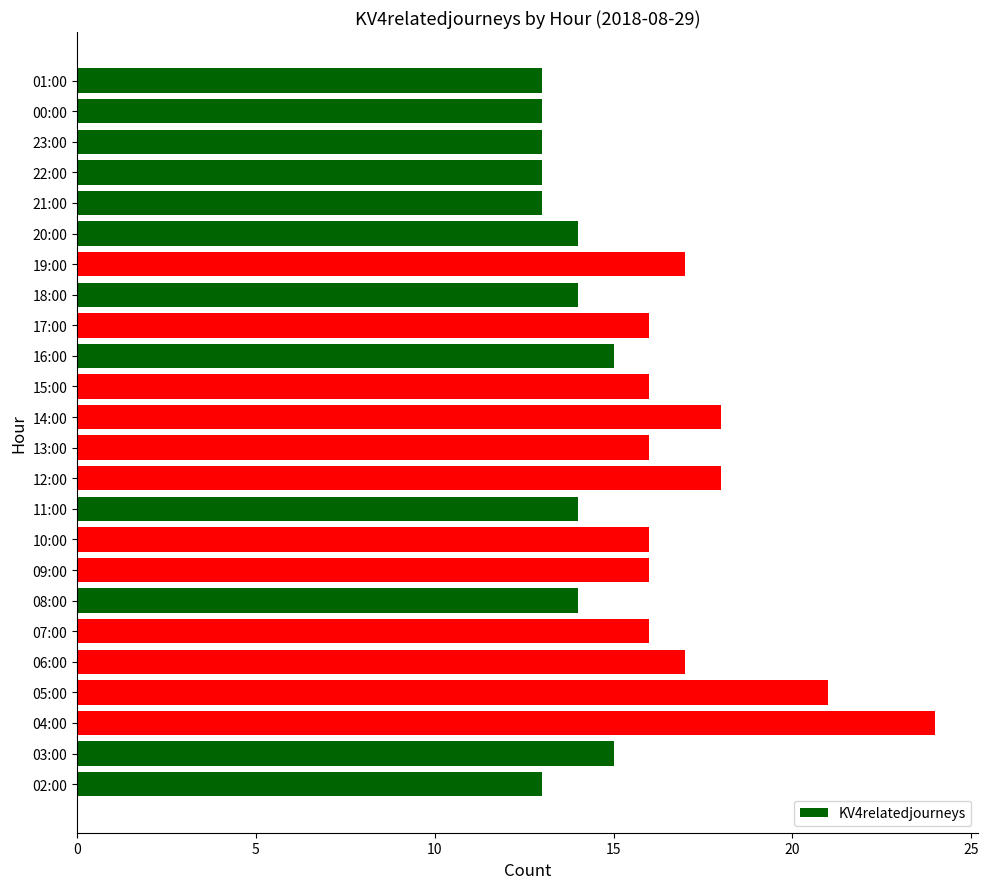

How many distinct data groups are displayed?

1